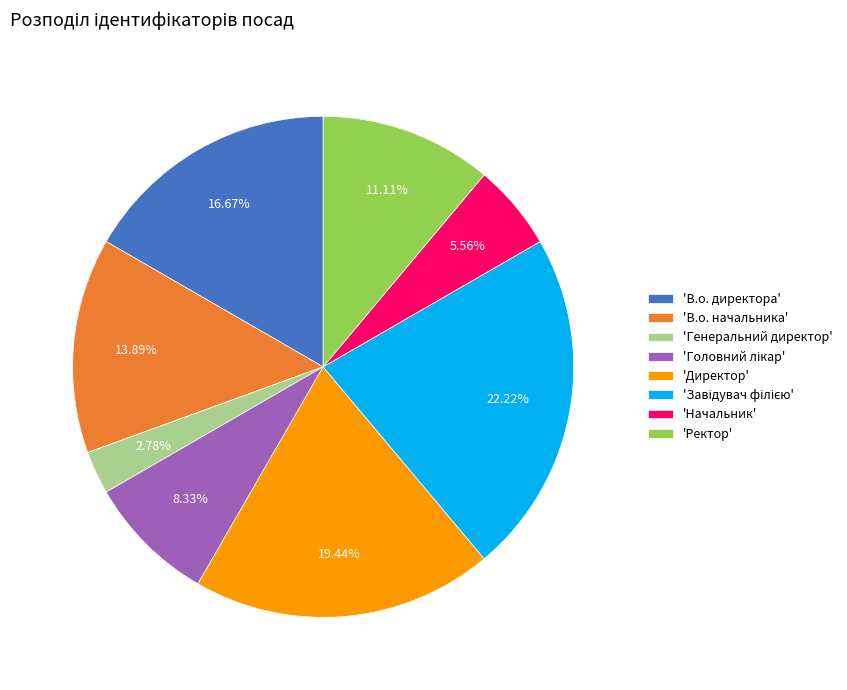

To the nearest percent, what is the average slice percentage?

12%